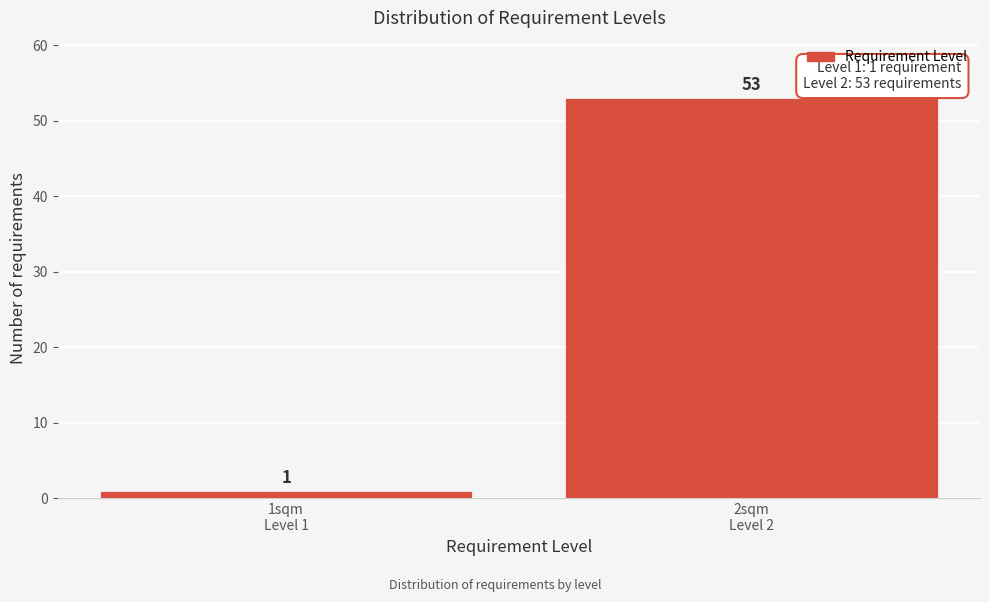

Reading left to right, what are all the values shown in this chart?

1	53